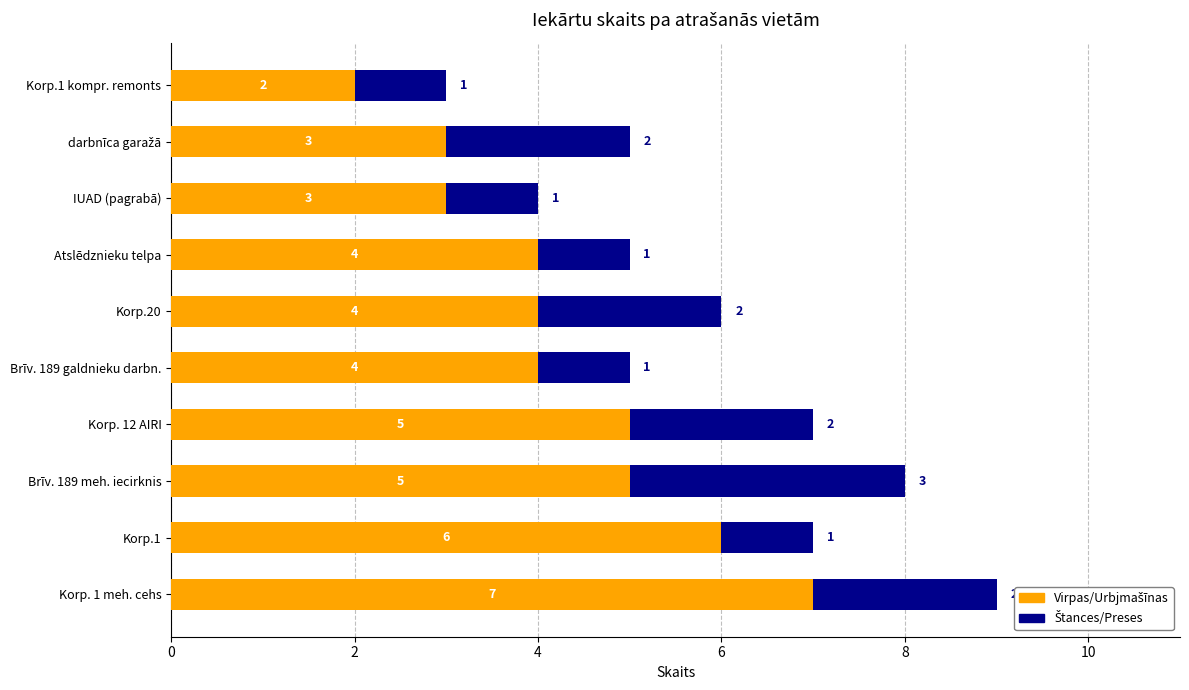

Count the number of data series in this chart.

2